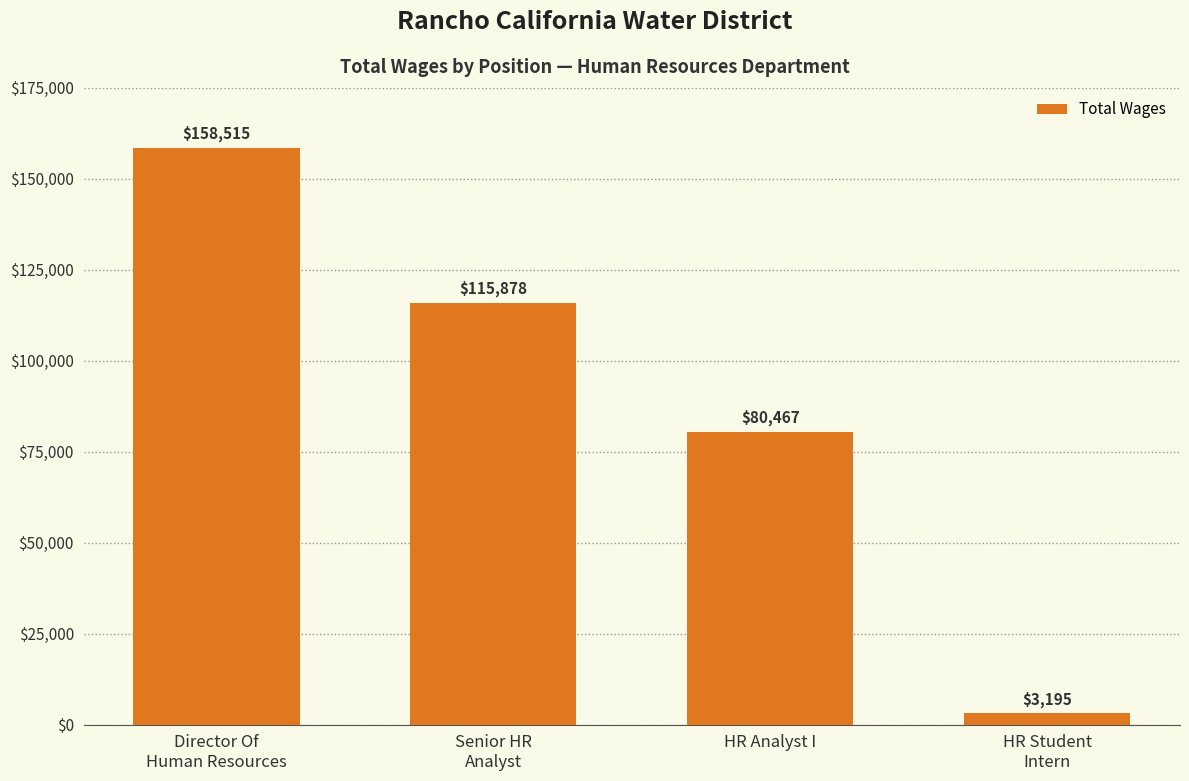

List the labels in order of value, smallest first.

HR Student
Intern, HR Analyst I, Senior HR
Analyst, Director Of
Human Resources